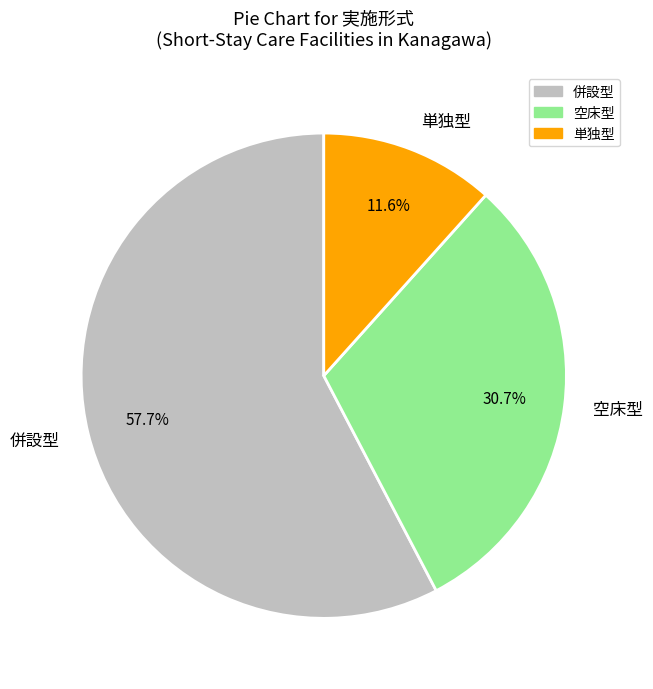

Does 併設型 represent more than half of the total?

Yes